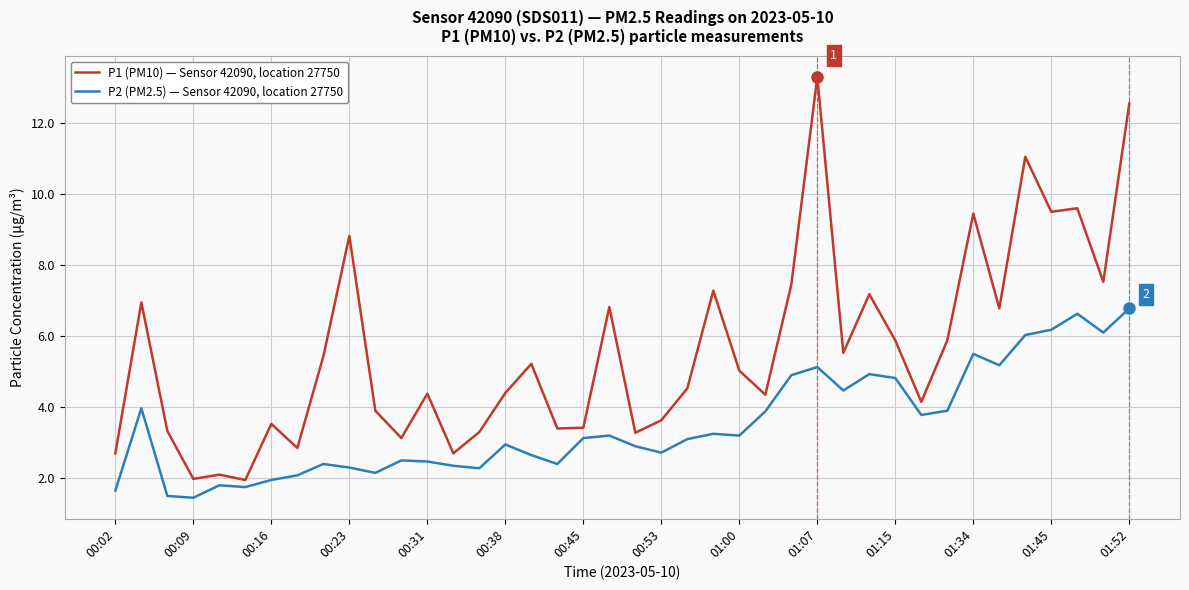

List the series in order of their peak value, highest first.

P1 (PM10) — Sensor 42090, location 27750, P2 (PM2.5) — Sensor 42090, location 27750